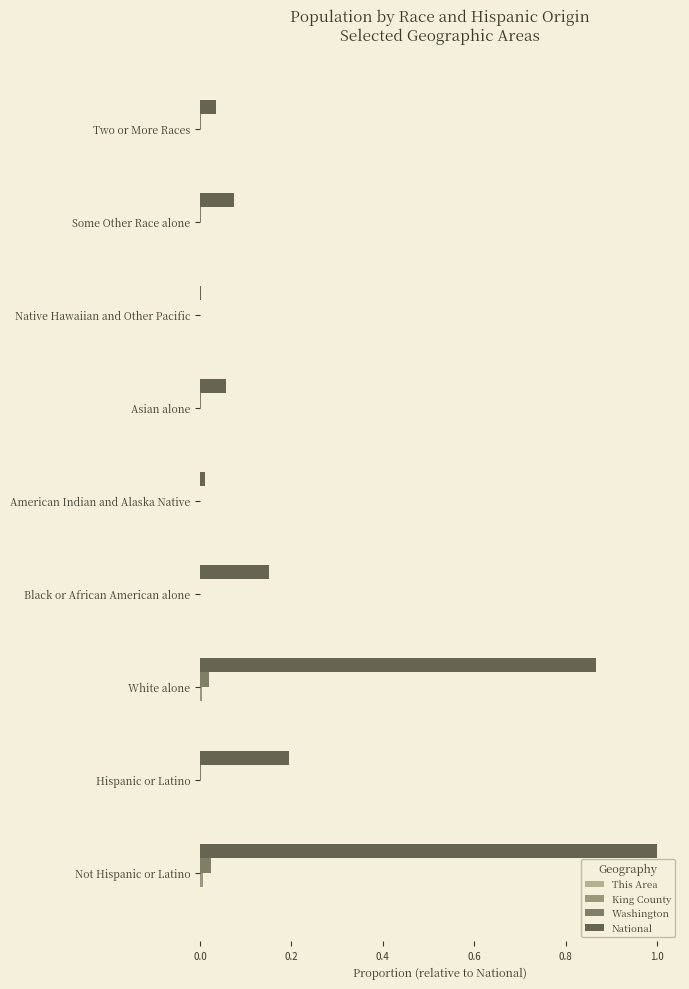

Which series has the largest total across all categories?

National